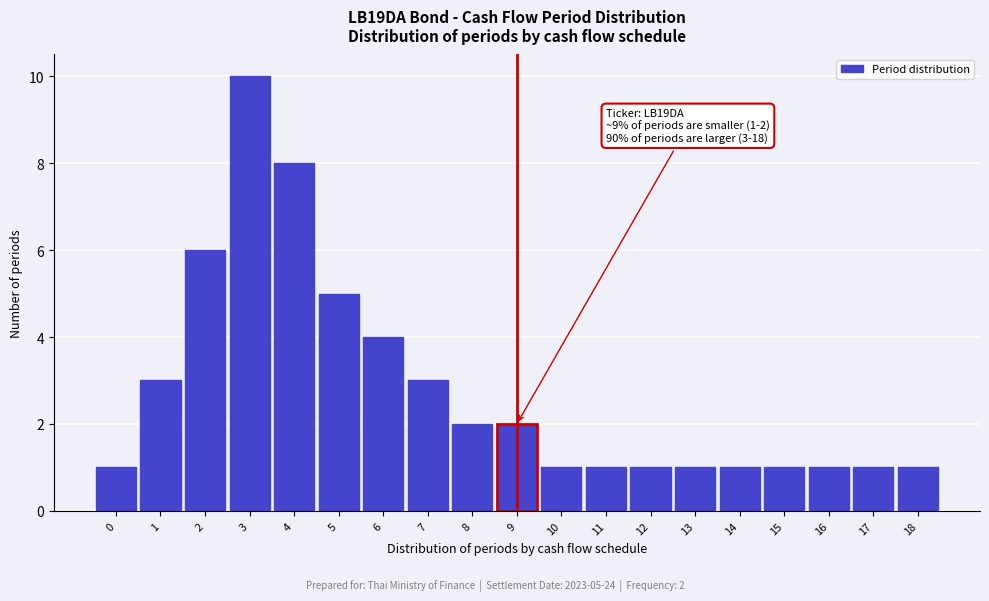

Reading left to right, list all the values displayed in this chart.

1	3	6	10	8	5	4	3	2	2	1	1	1	1	1	1	1	1	1